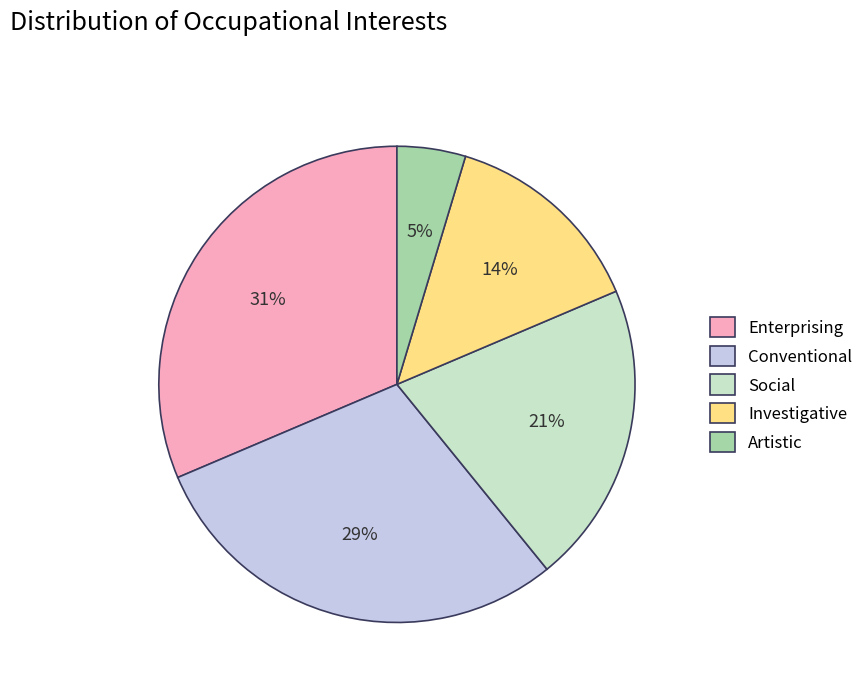

What is the smallest slice in the pie chart?

Artistic